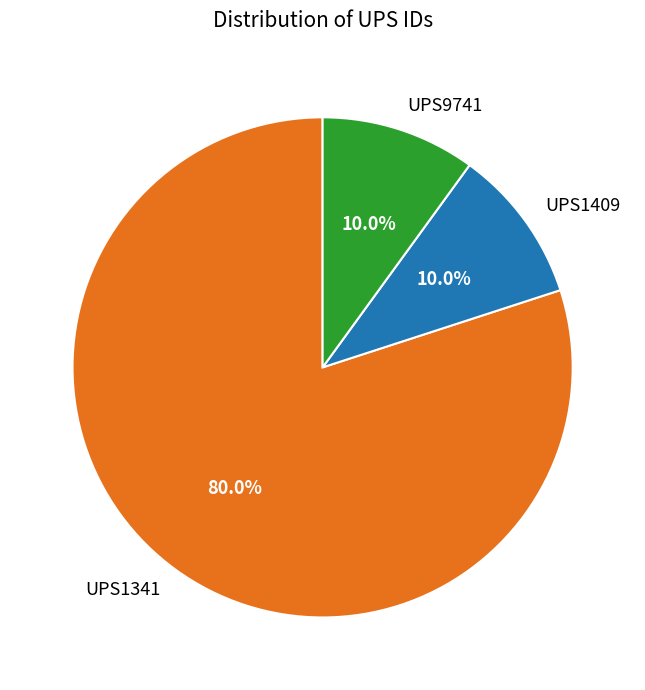

What is the ratio of the value at UPS9741 to the value at UPS1341?

0.1